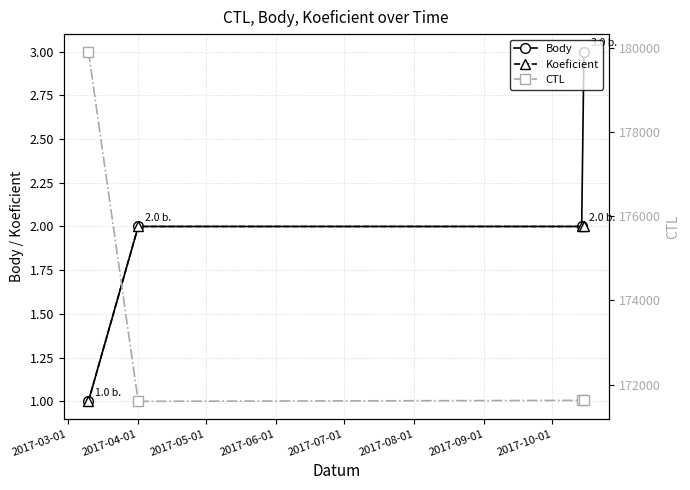

Is it true that CTL equals 266733 at 2017-04-01?

False